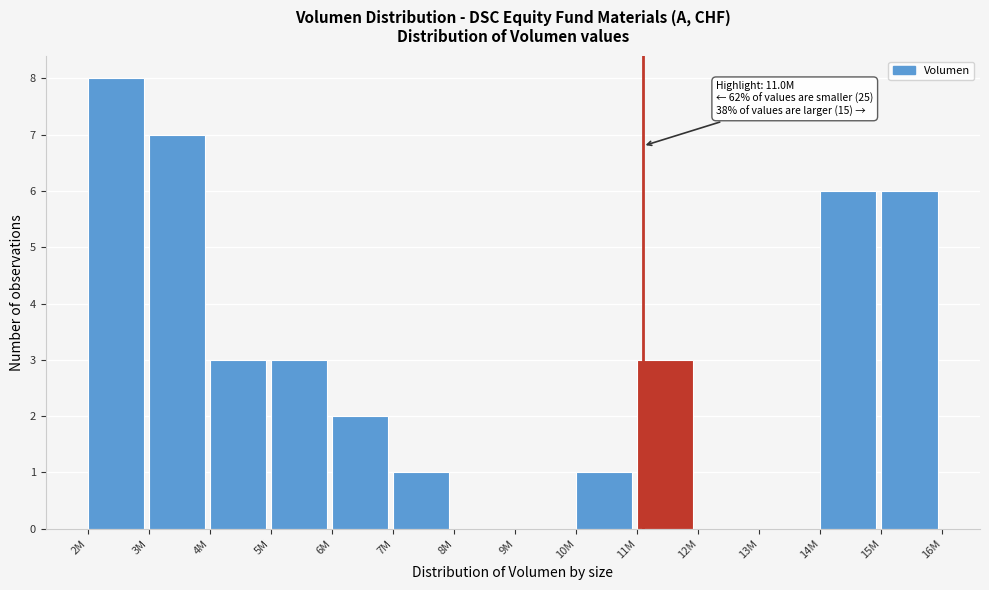

Reading left to right, list all the values displayed in this chart.

2M=8	3M=7	4M=3	5M=3	6M=2	7M=1	8M=0	9M=0	10M=1	11M=3	12M=0	13M=0	14M=6	15M=6